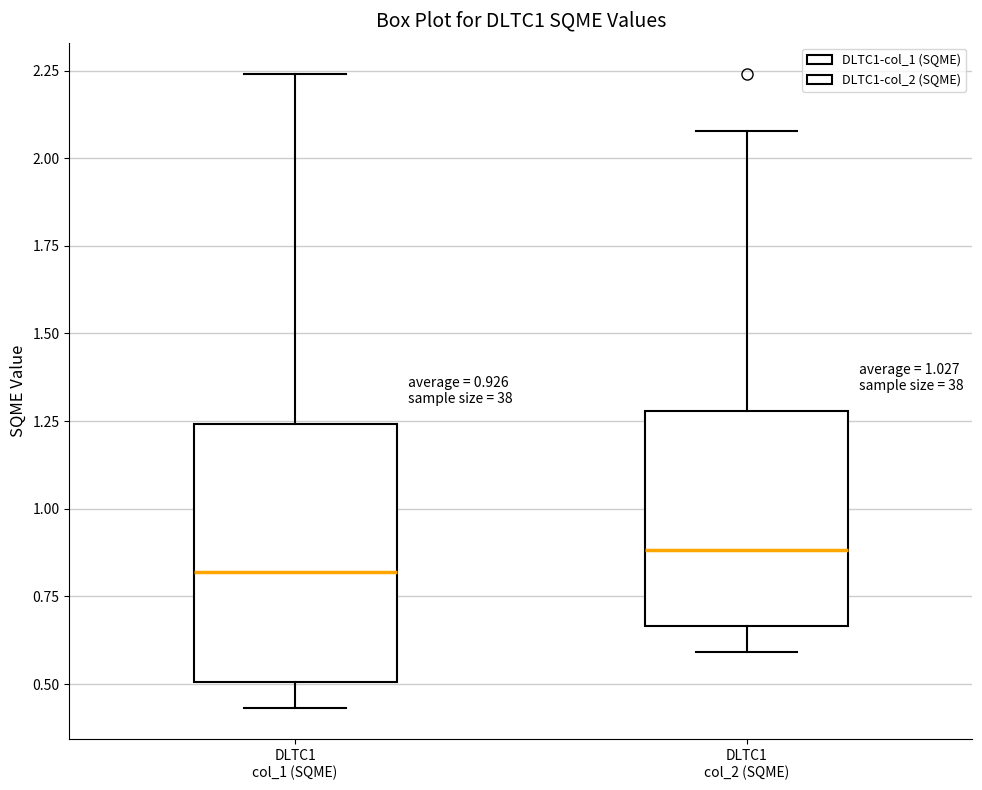

Which box is the tallest, from its lower edge to its upper edge?

DLTC1 col_1 (SQME)